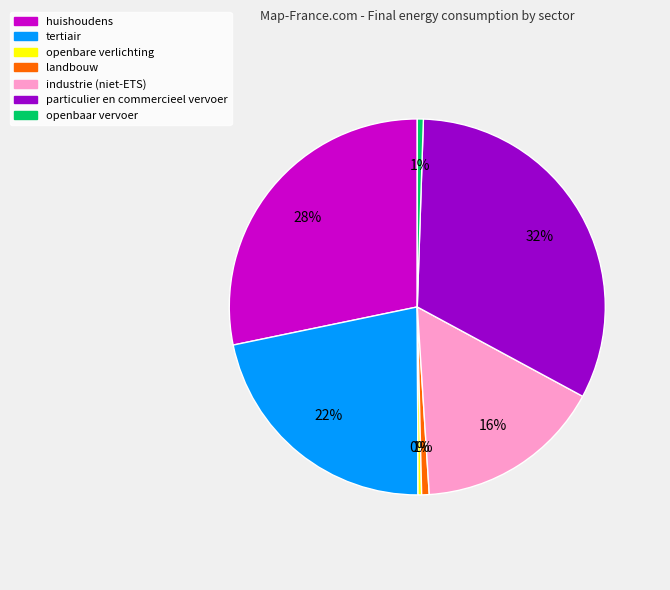

To the nearest percent, what percentage of the pie is huishoudens?

28%